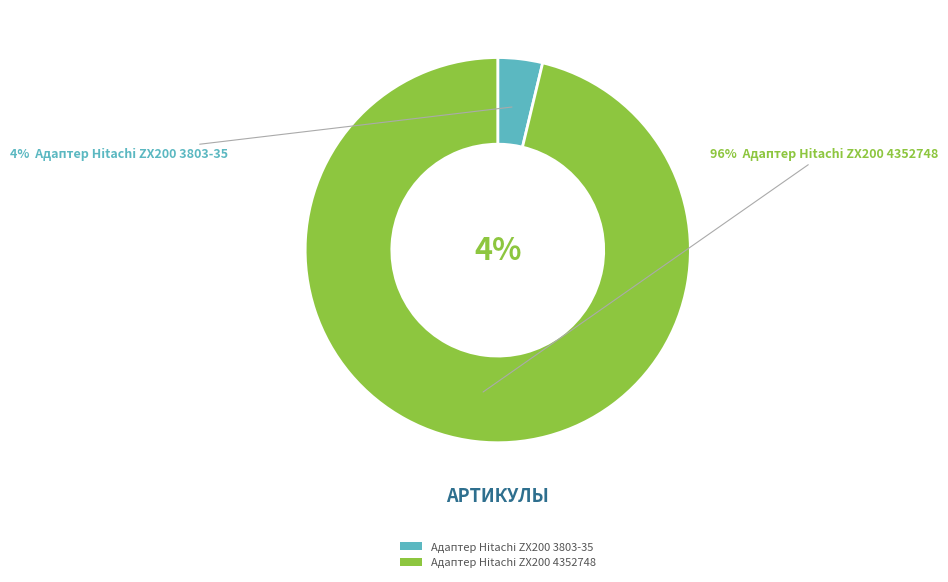

Which category has the biggest portion of the pie?

Адаптер Hitachi ZX200 4352748